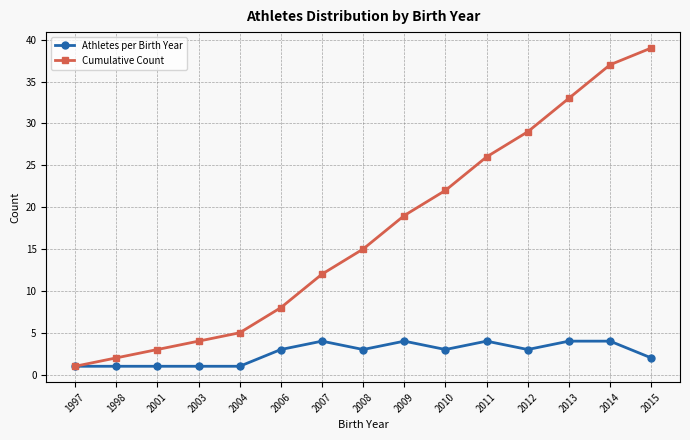

Read the Cumulative Count value at 2009.

19